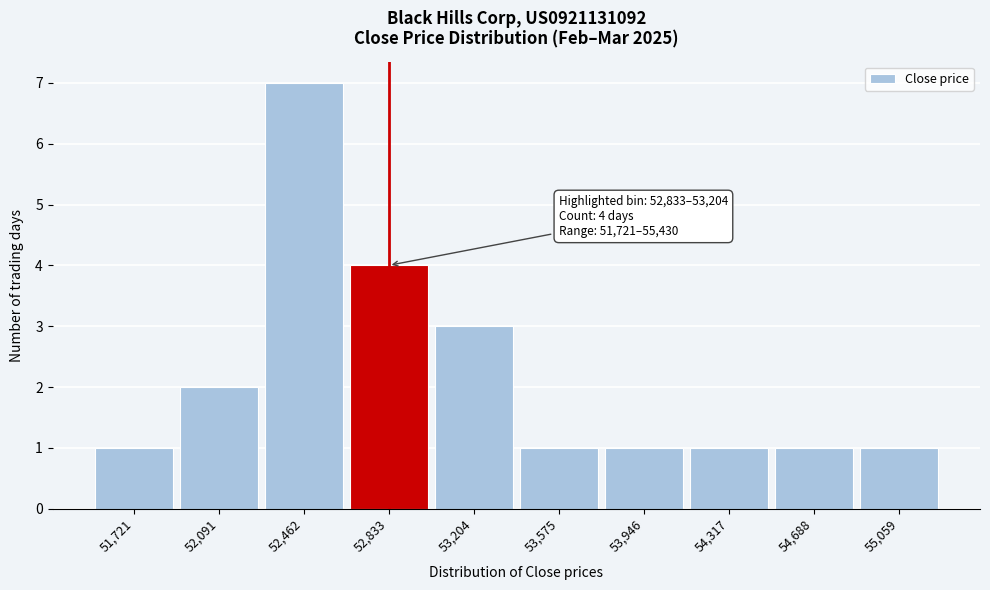

Reading right to left, list all the values displayed in this chart.

55,059=1	54,688=1	54,317=1	53,946=1	53,575=1	53,204=3	52,833=4	52,462=7	52,091=2	51,721=1